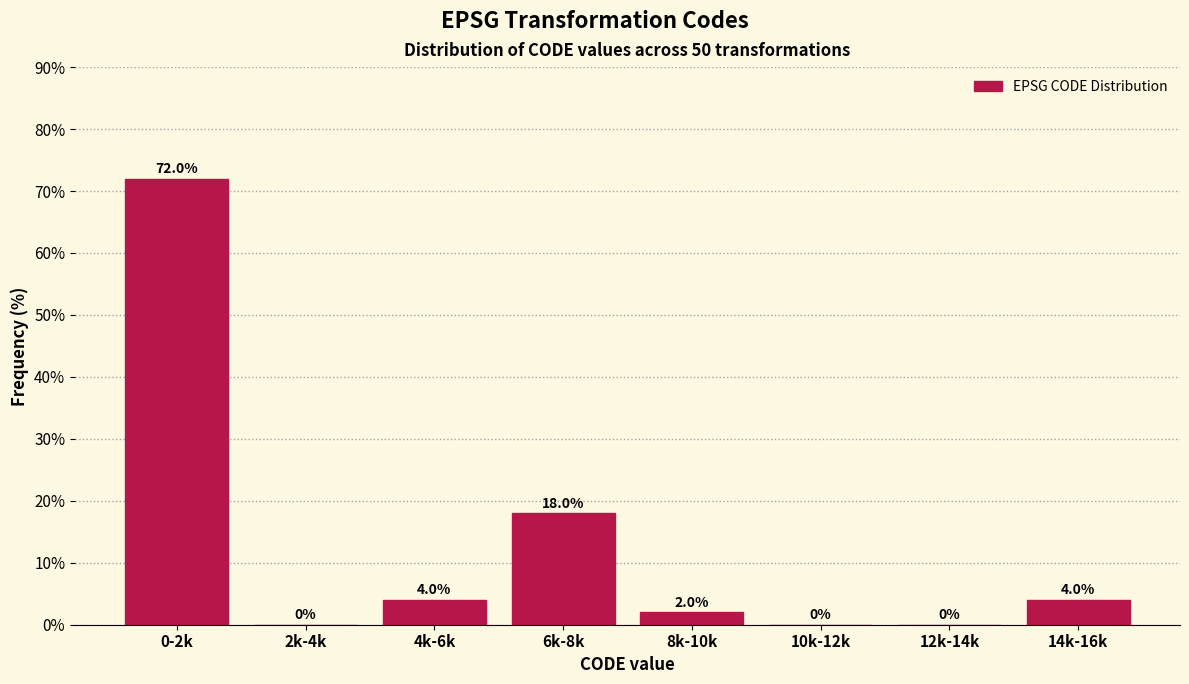

Reading right to left, what are all the values shown in this chart?

14k-16k=4	12k-14k=0	10k-12k=0	8k-10k=2	6k-8k=18	4k-6k=4	2k-4k=0	0-2k=72